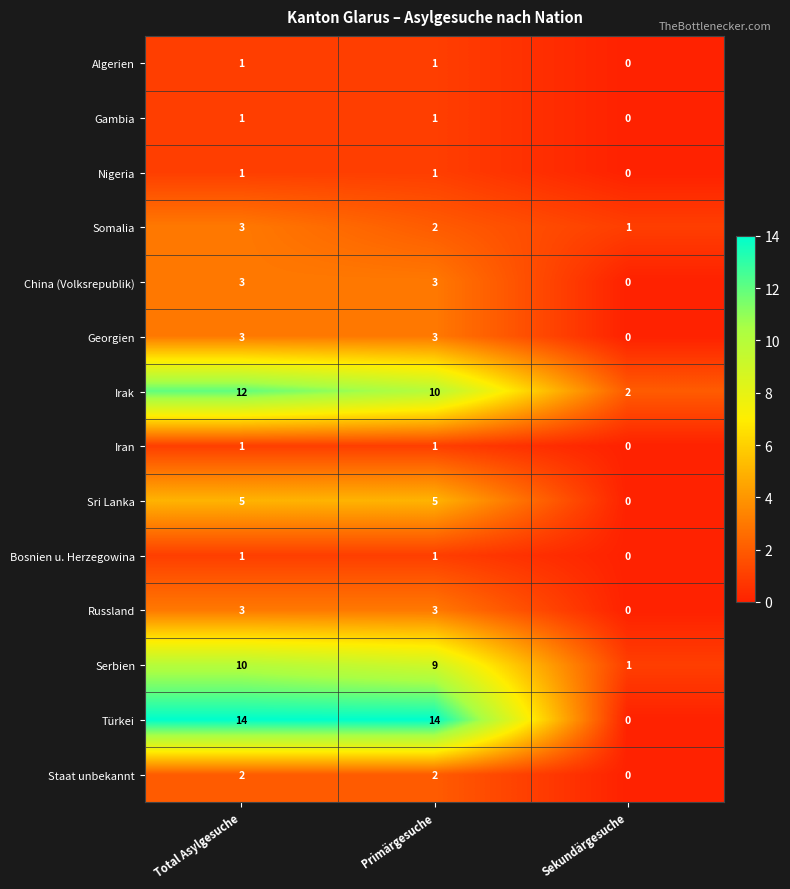

What is the difference between the maximum and minimum values in the Türkei series?

14